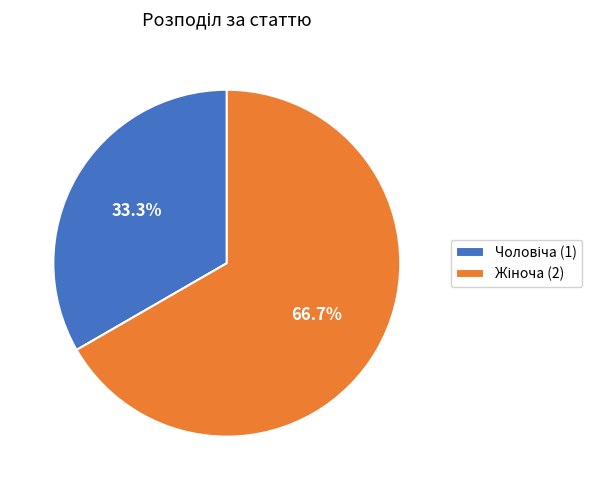

Is there any slice that represents more than half of the pie?

Yes